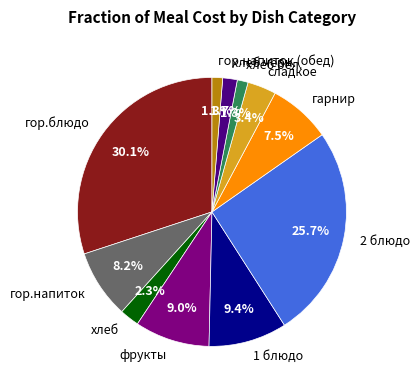

Which has a higher value, хлеб бел. or 2 блюдо?

2 блюдо